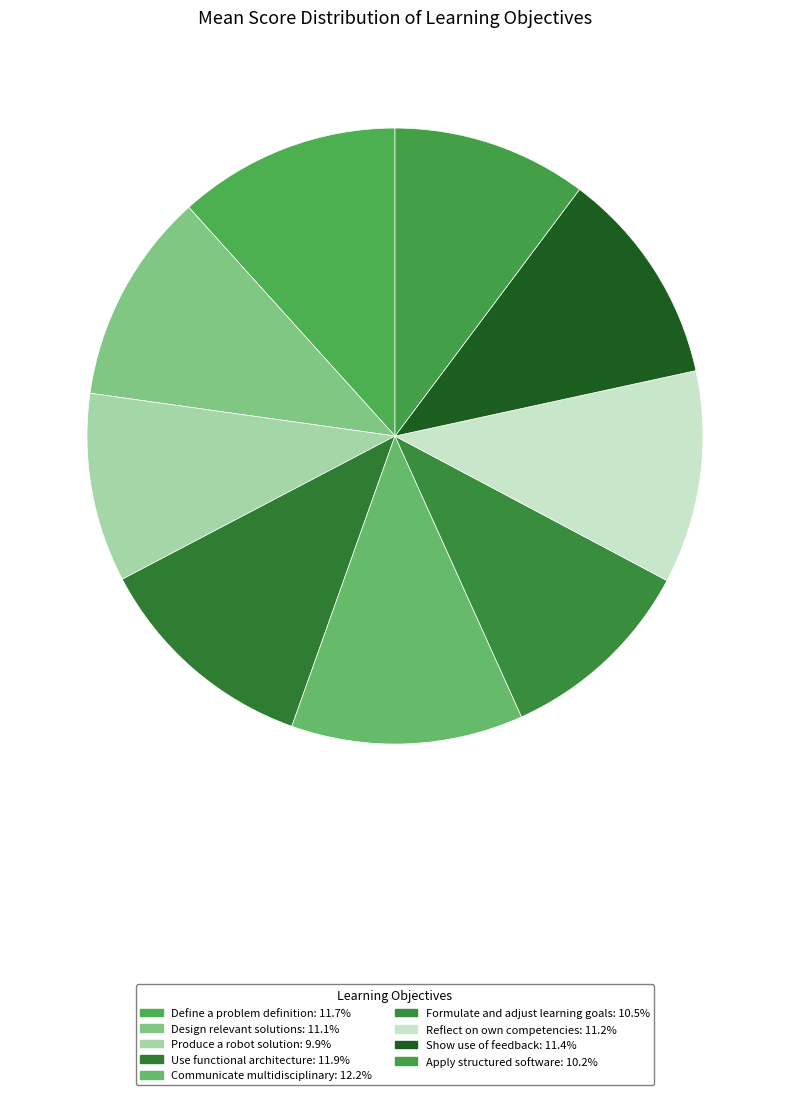

What is the ratio of the value at Use functional architecture to the value at Reflect on own competencies?

1.1